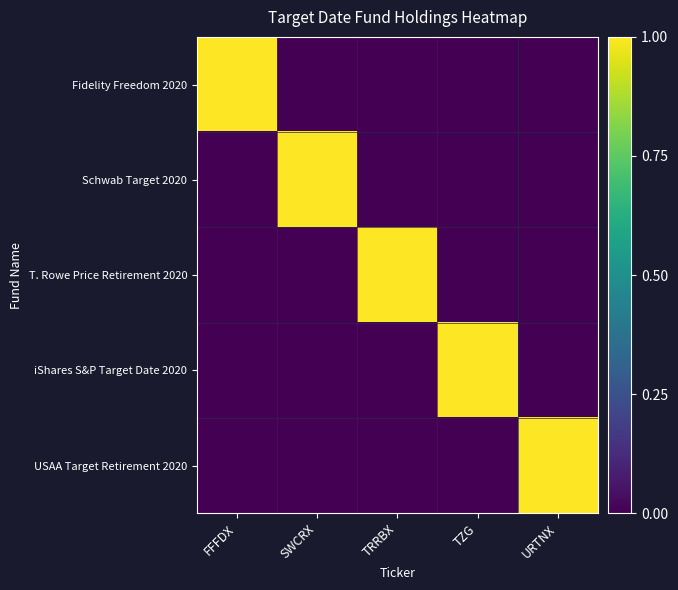

What is the maximum value shown in the chart?

1